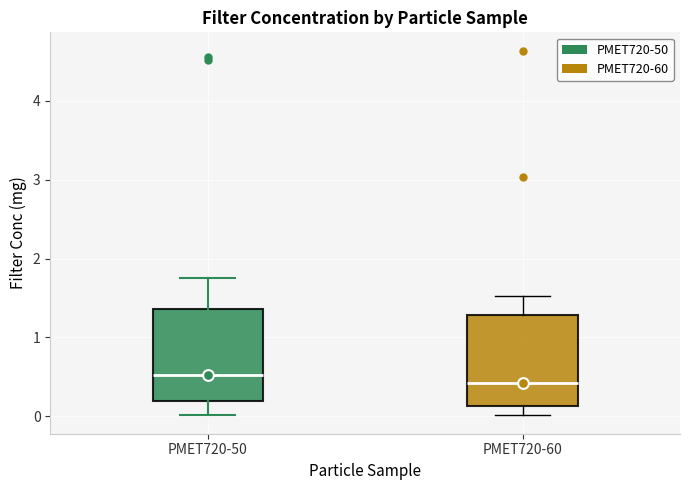

Where is the upper edge of the box for PMET720-50 on the y-axis? The values are not printed on the chart, so give them approximately, as read against the axis.

1.4